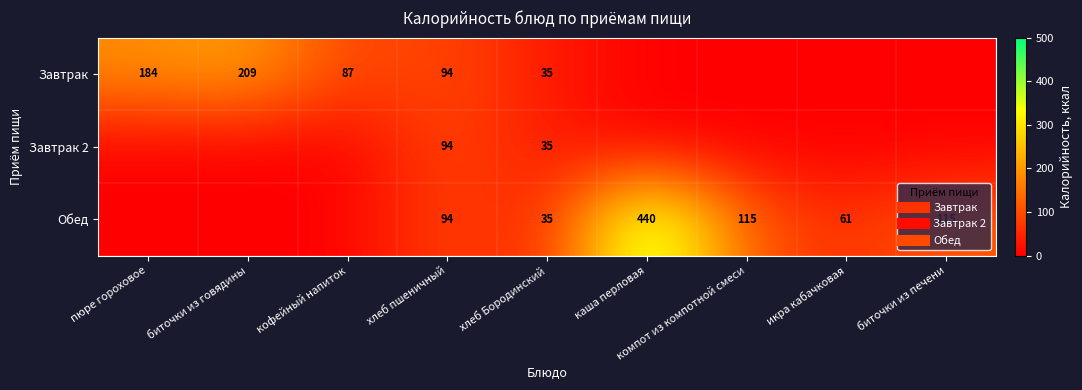

At икра кабачковая, list the series in order from largest to smallest.

Обед, Завтрак, Завтрак 2